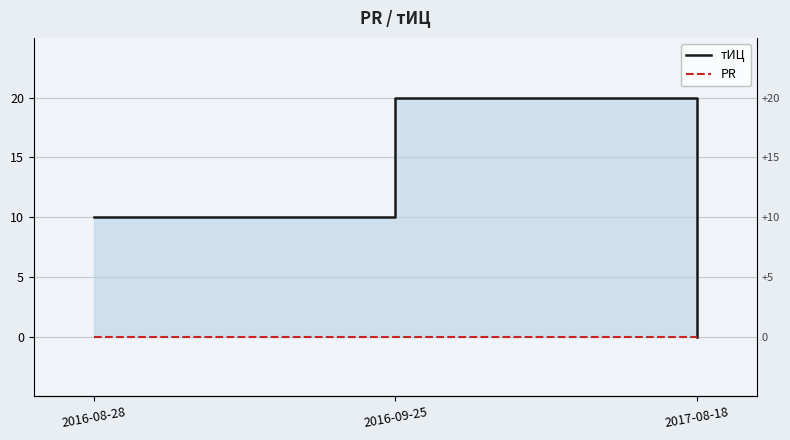

The value of тИЦ at 2016-08-28 is 10. True or false?

True